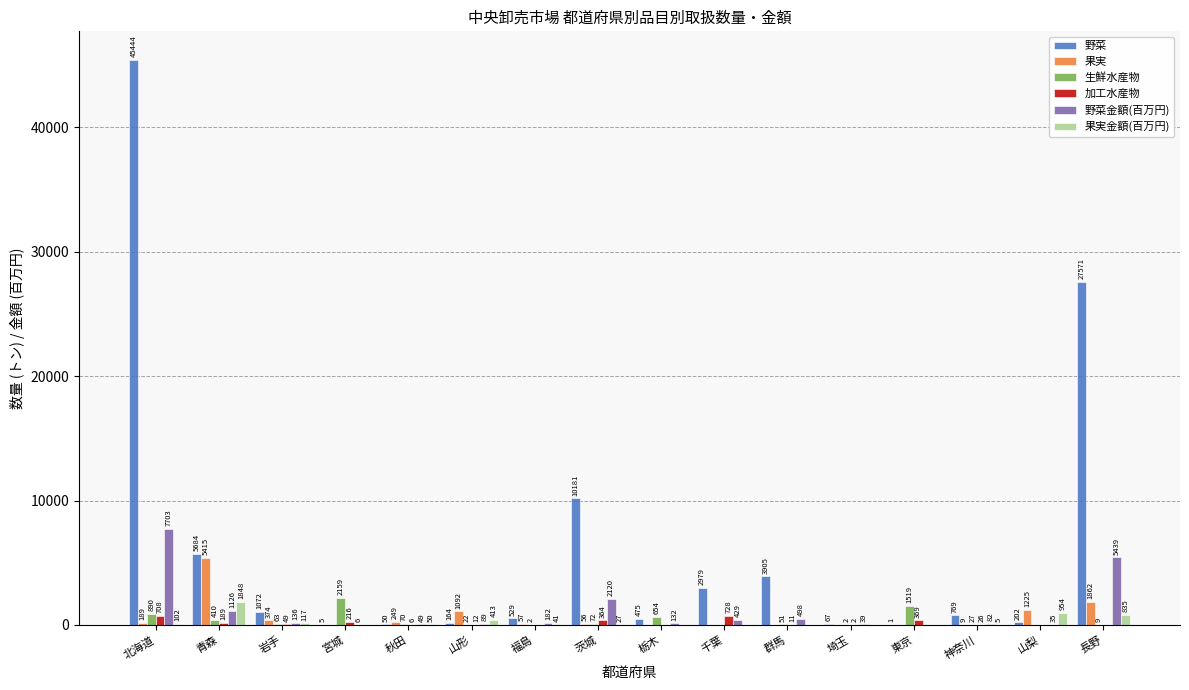

Between 栃木 and 埼玉, which series saw the biggest shift?

生鮮水産物